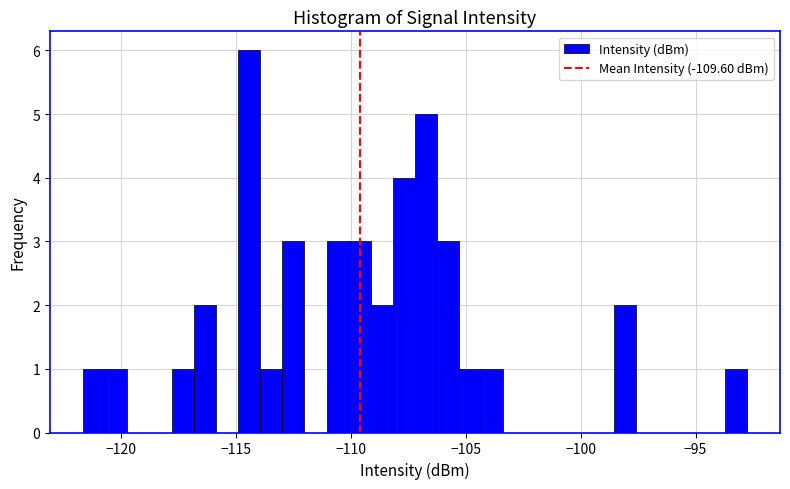

Read against the x-axis, roughly where is the centre of the tallest bar?

-114.5